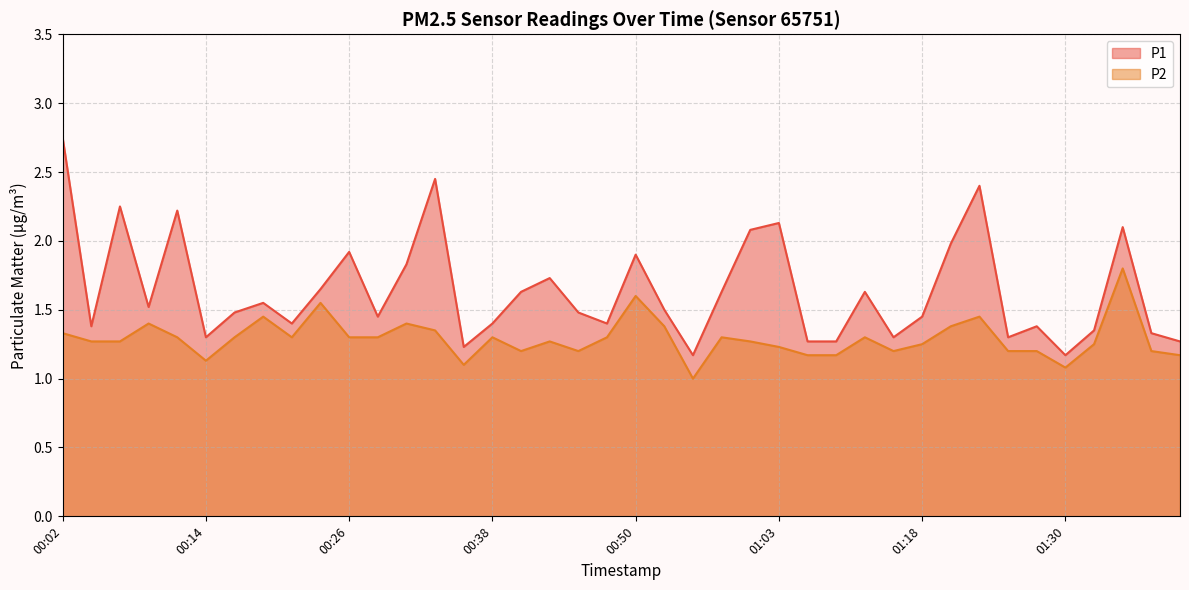

What is the value of the P1 point at the 18th from the left?

1.7